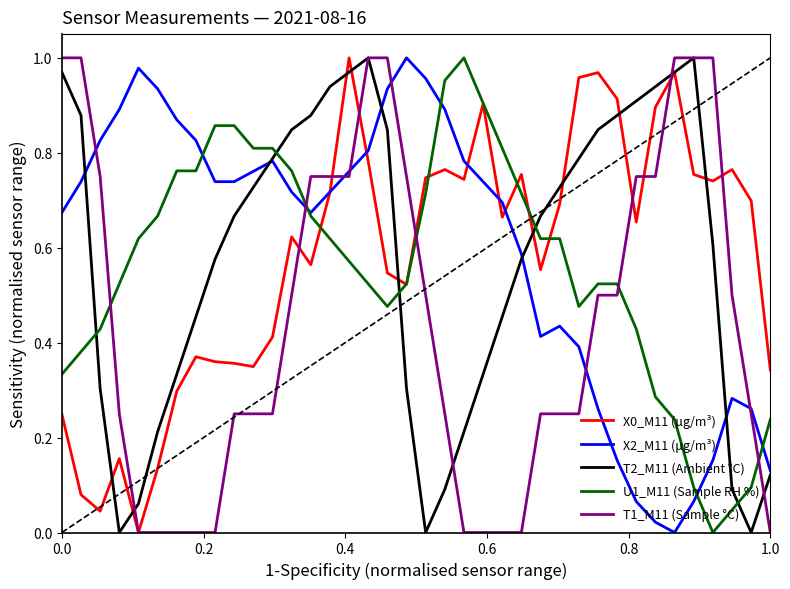

After their last crossing, which series has the higher values: U1_M11 (Sample RH %) or T2_M11 (Ambient °C)?

U1_M11 (Sample RH %)